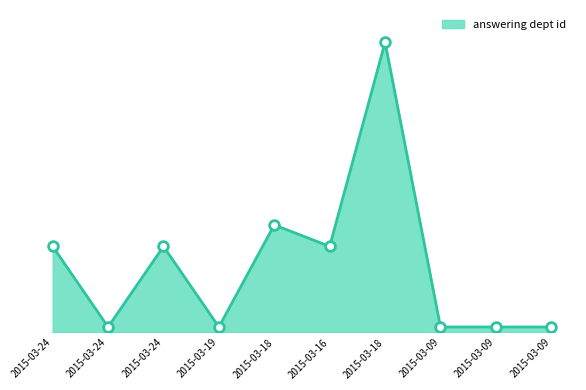

Does the chart display data point markers on the line(s)?

No